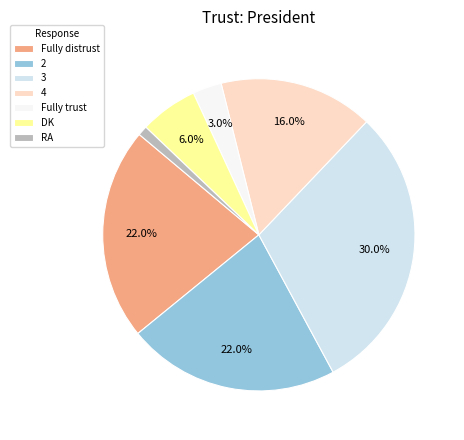

What percentage is the Fully distrust slice, to the nearest percent?

22%